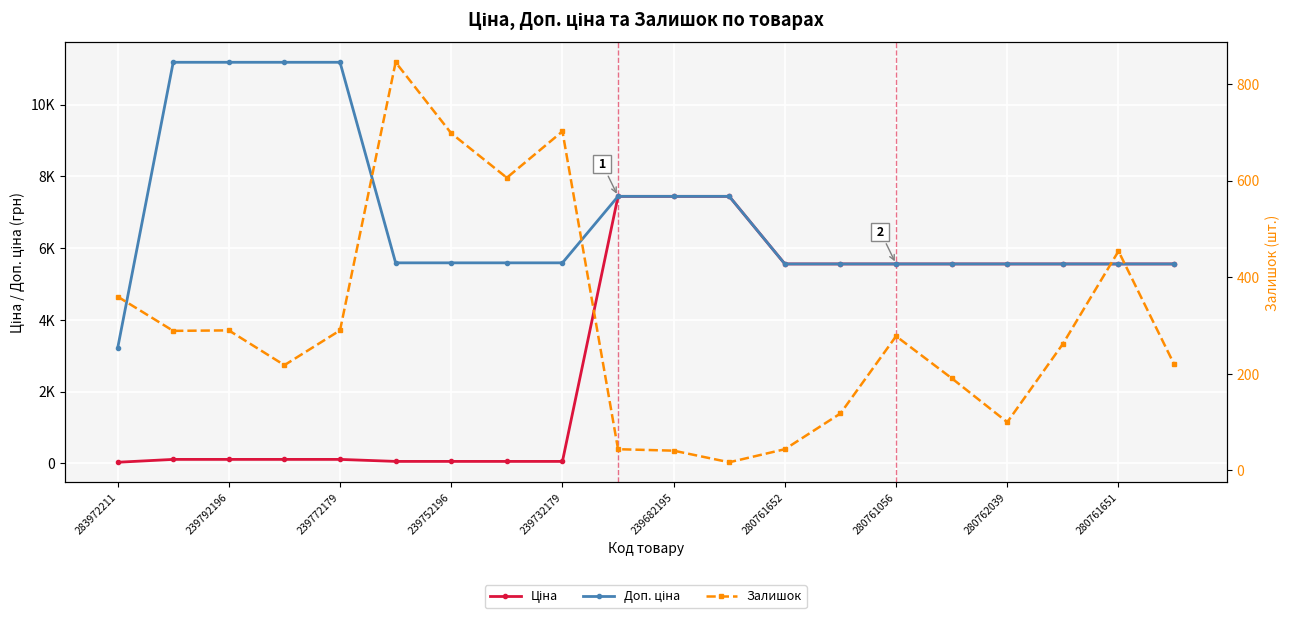

What value does the Доп. ціна series have at 280761056?

5591.0